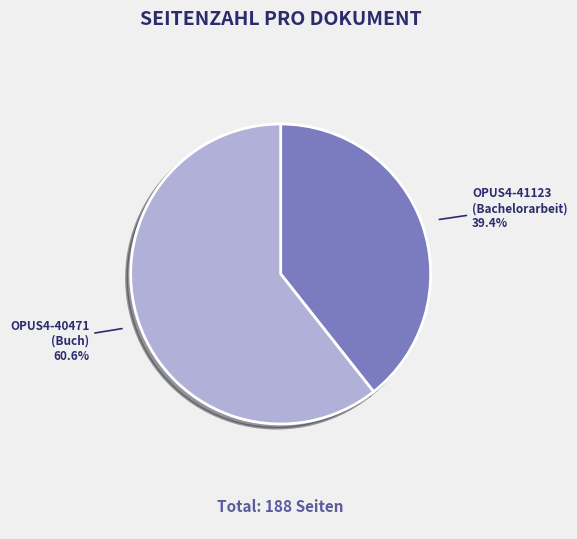

Which slice is the smallest?

OPUS4-41123 (Bachelorarbeit)